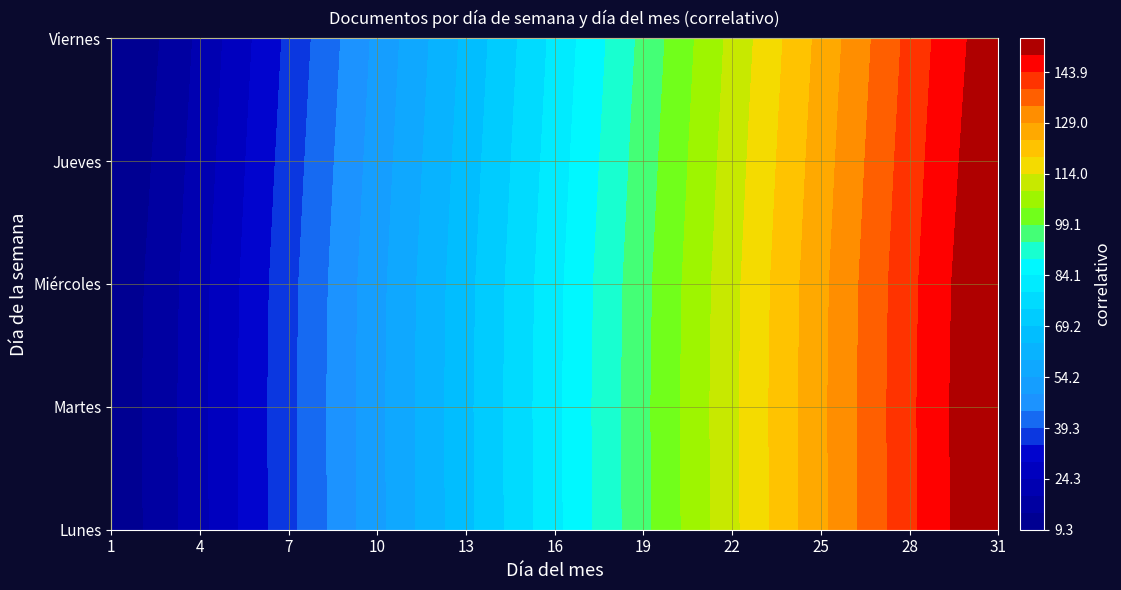

At which label is Jueves closest to 85?

15